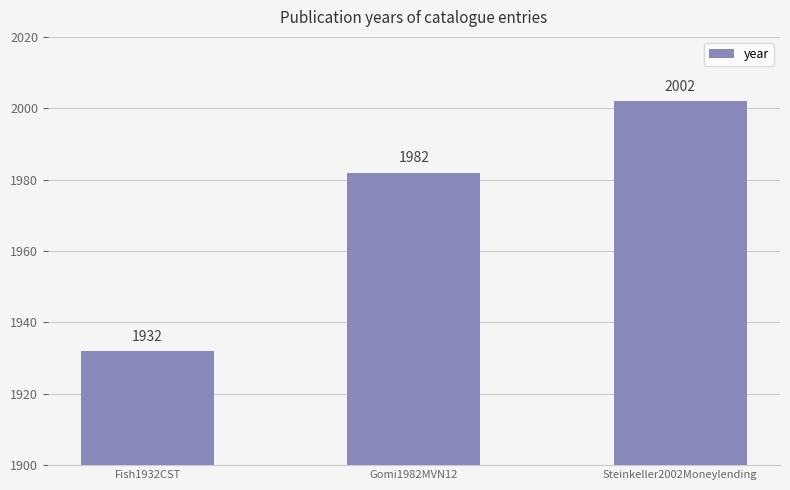

Which has a higher value, Steinkeller2002Moneylending or Fish1932CST?

Steinkeller2002Moneylending